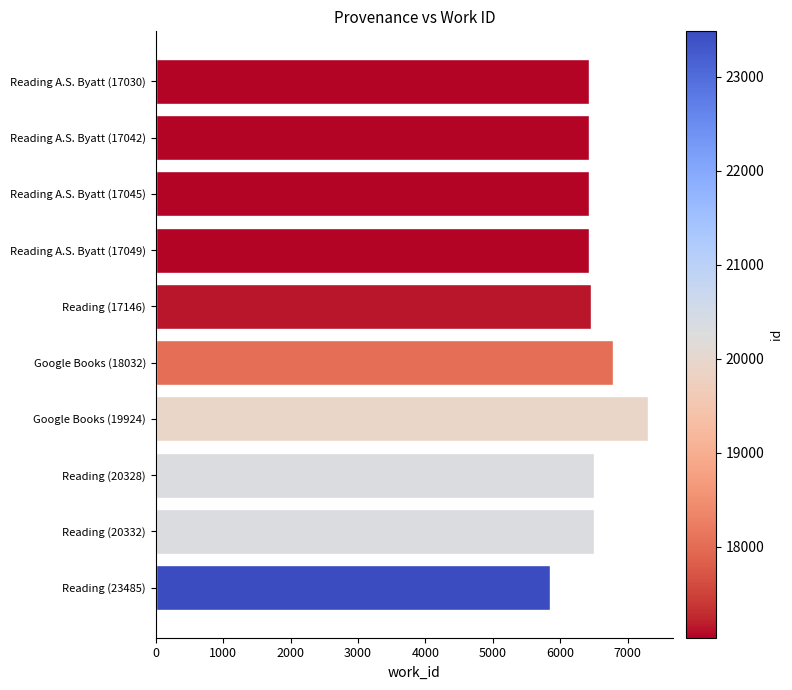

What is the label of the 10th bar from the top?

Reading (23485)